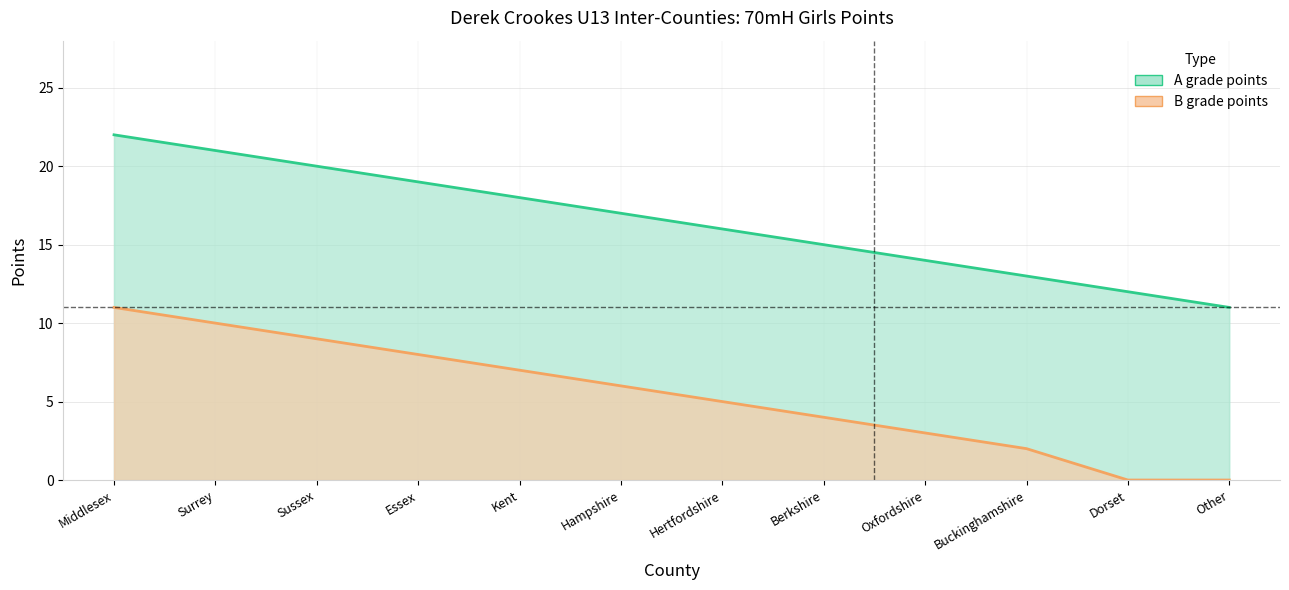

Which series changed the most between Hertfordshire and Oxfordshire?

A grade points